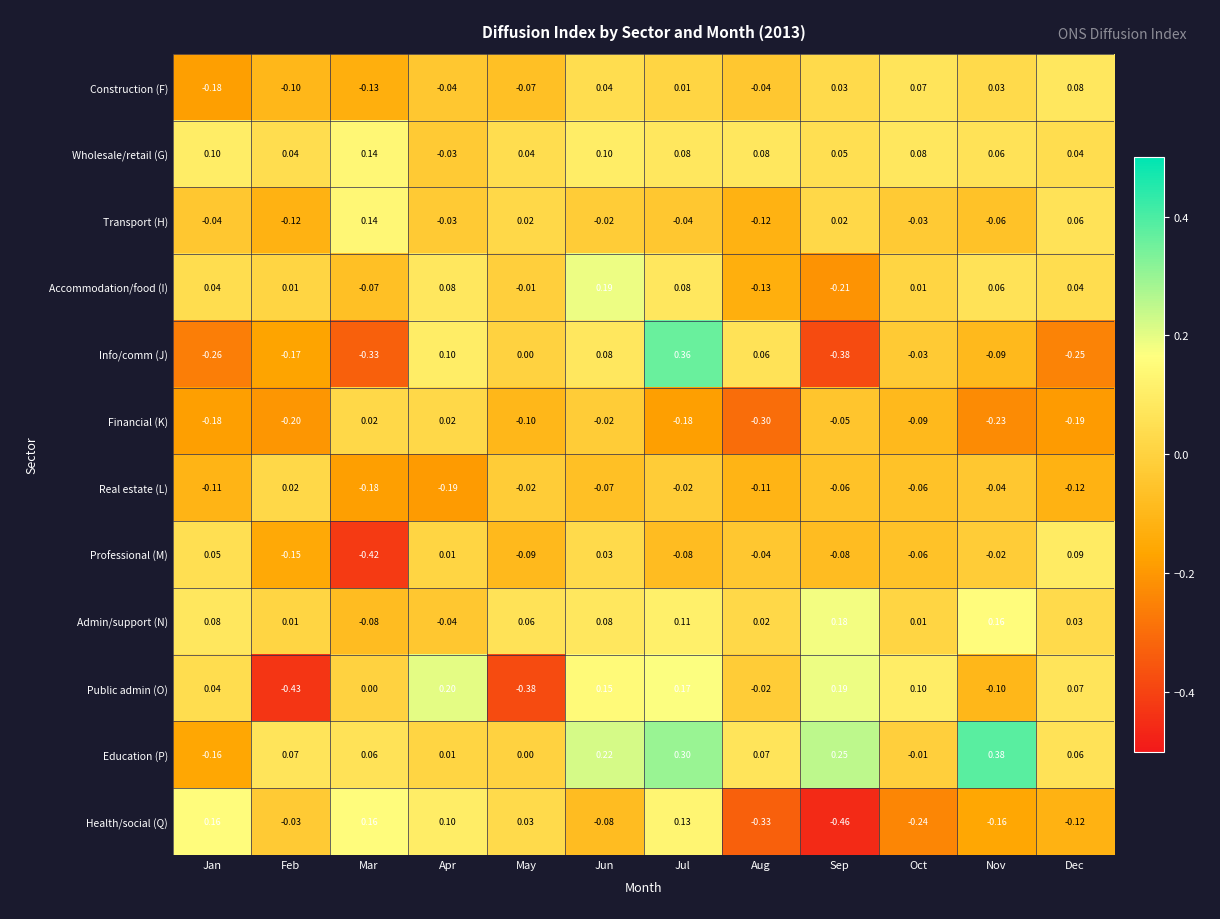

What is the total value across all series at Dec?

-0.2